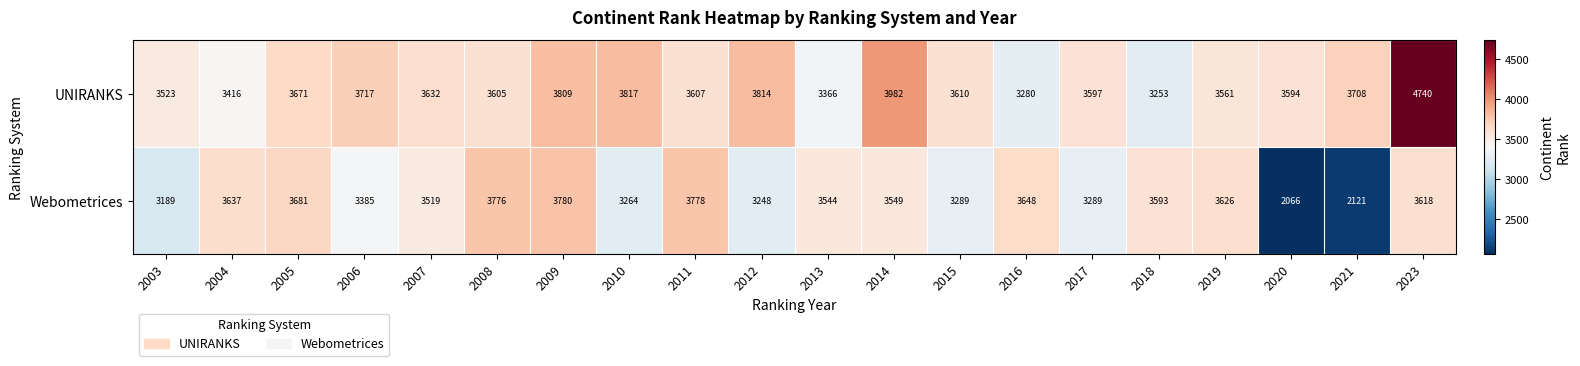

How many data points does each series have?

20